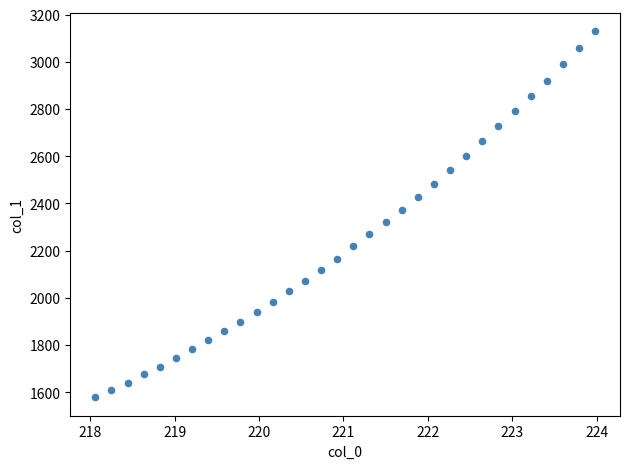

What is the range of X values (max minus min)?

5.9